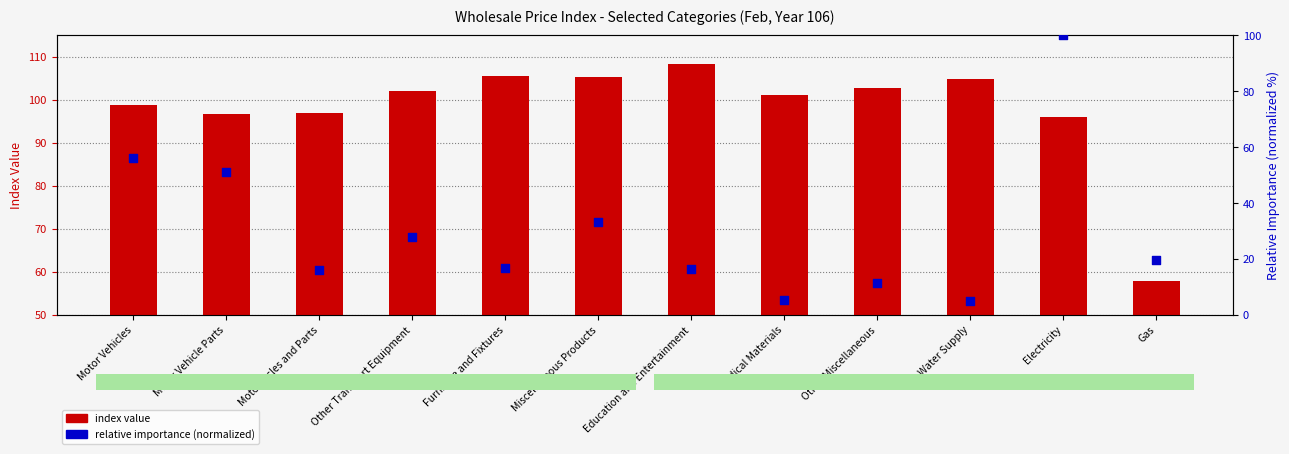

What are all the series names shown in the legend?

index value, relative importance (normalized)